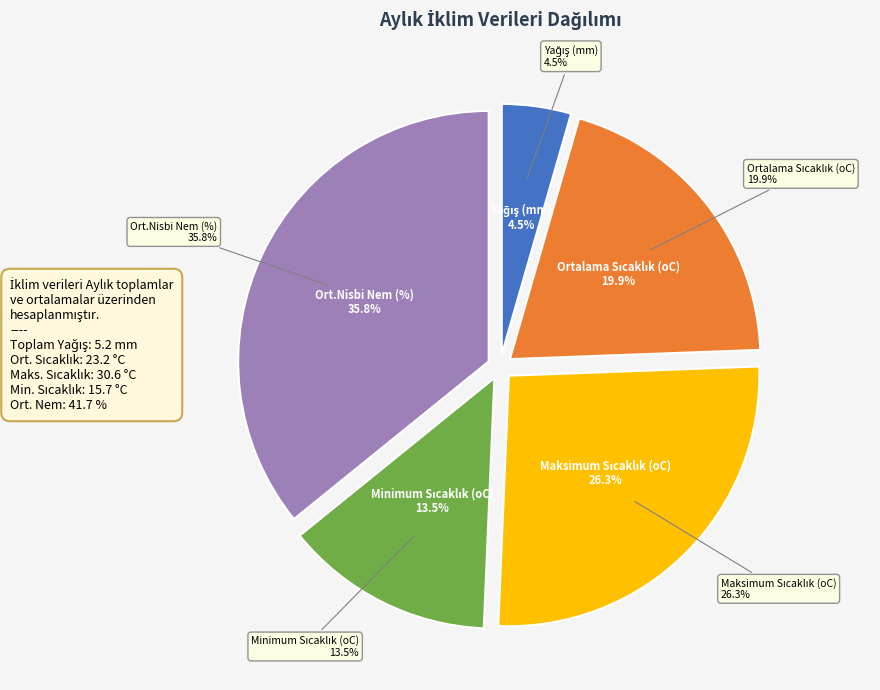

To the nearest percent, what percentage of the pie is Ortalama Sıcaklık (oC)?

20%